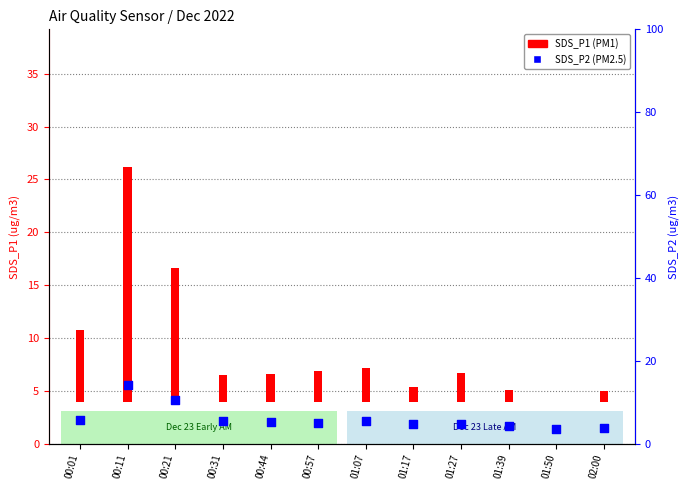

Which series has the largest total across all categories?

SDS_P2